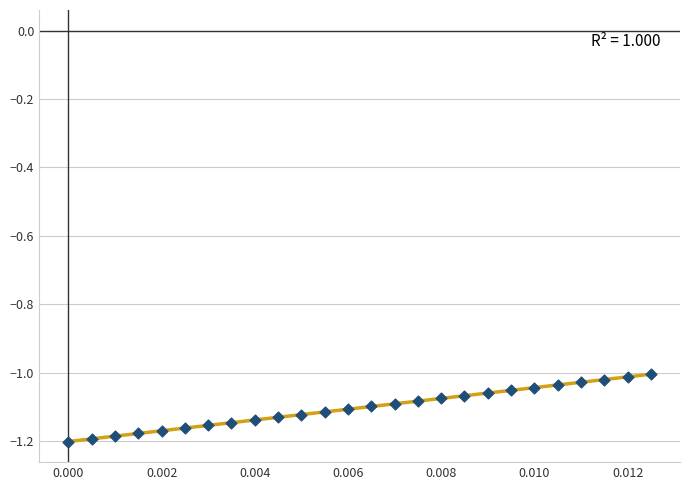

How many points are shown in the scatter plot?

26